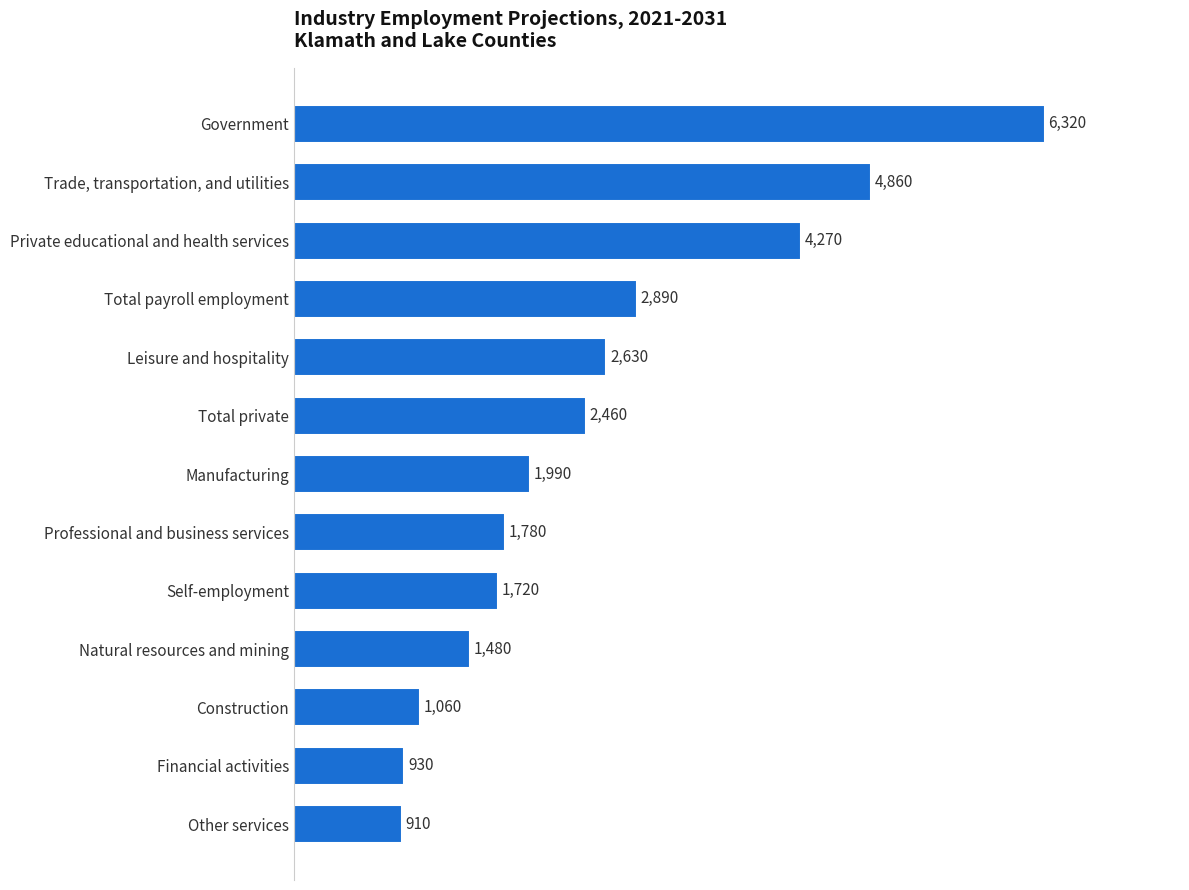

Which category has the highest value across all series?

Government